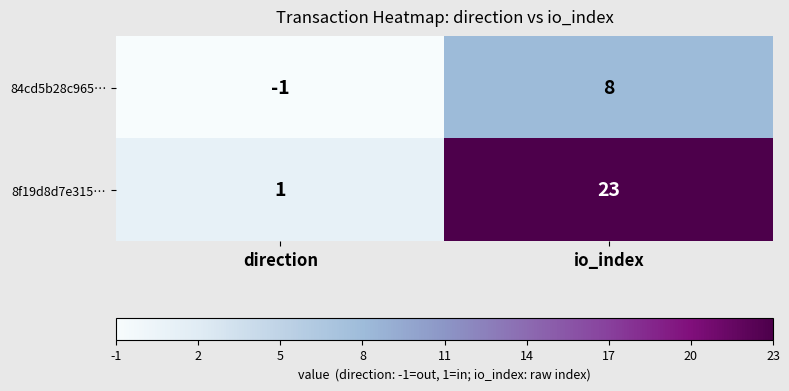

What is the difference between the highest and lowest values at direction?

2